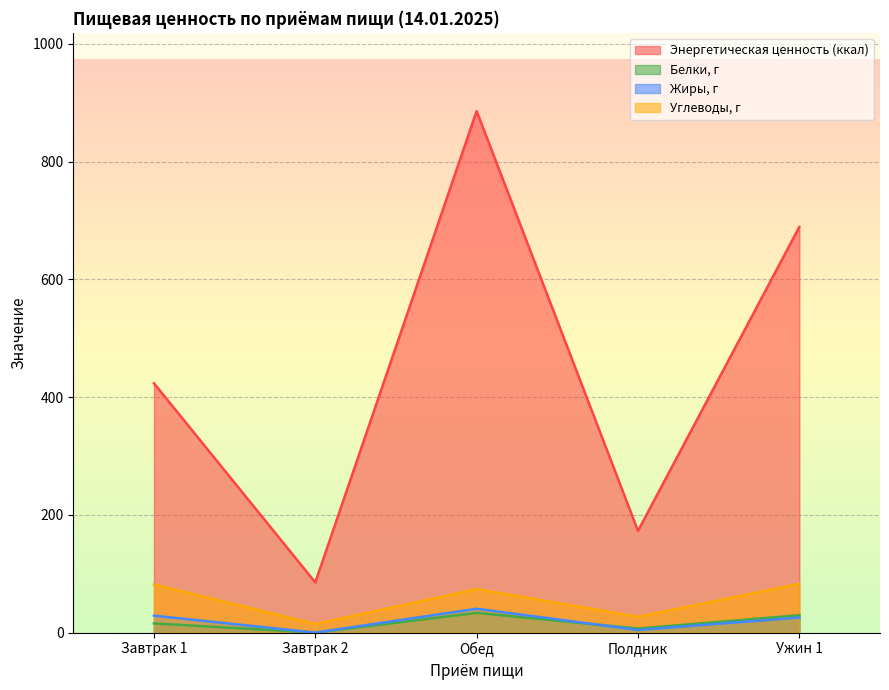

Count the number of data series in this chart.

4